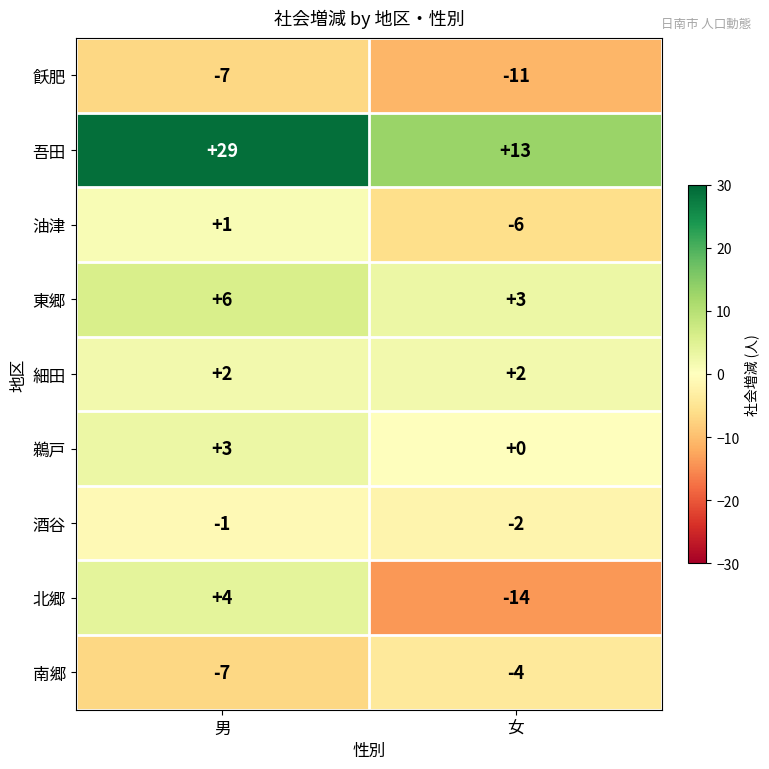

Reading left to right, list all the values displayed in this chart.

飫肥: -7	-11
吾田: 29	13
油津: 1	-6
東郷: 6	3
細田: 2	2
鵜戸: 3	0
酒谷: -1	-2
北郷: 4	-14
南郷: -7	-4